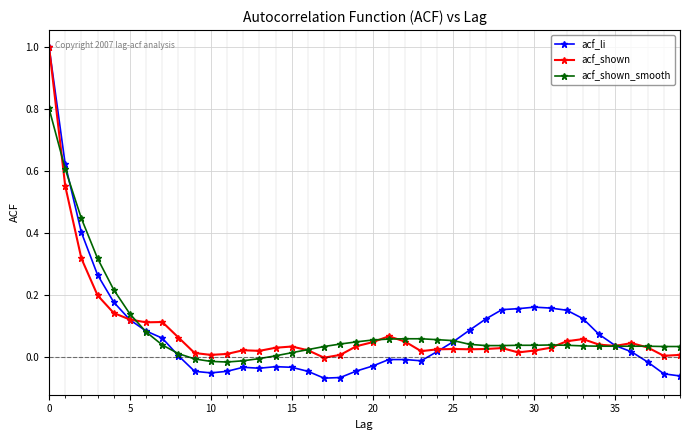

True or false: acf_li has more than 0 points higher than both neighbors.

True